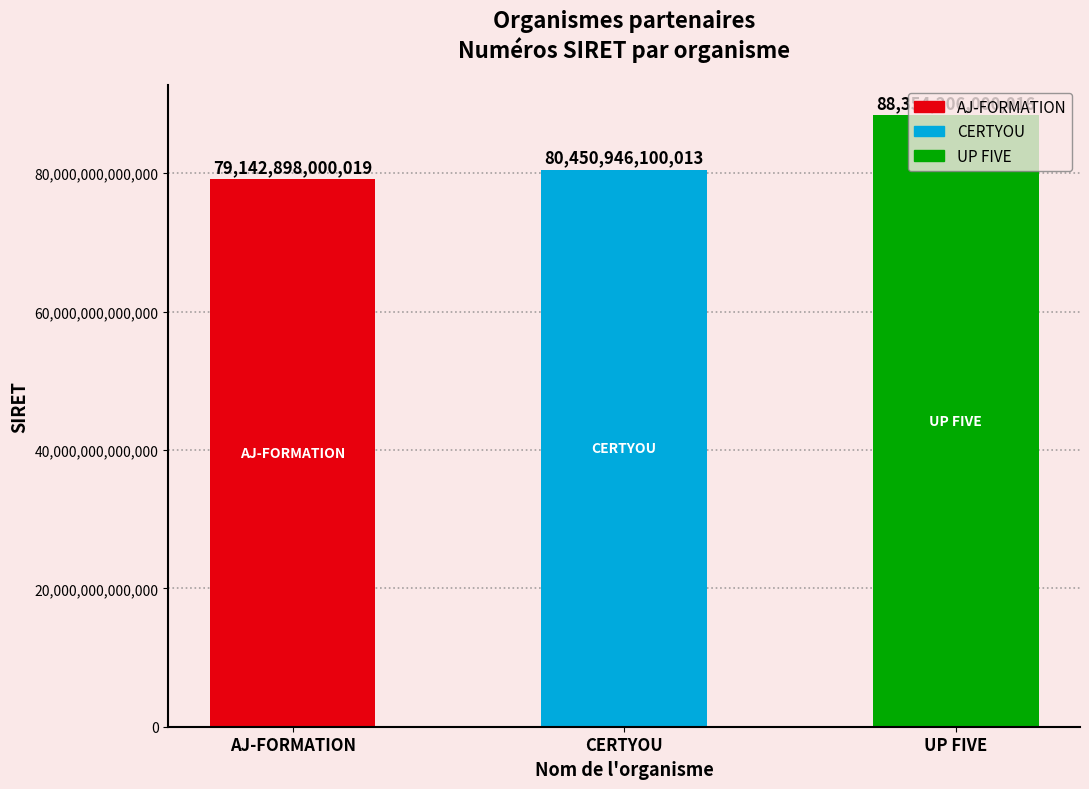

What is the label of the 3rd bar from the right?

AJ-FORMATION